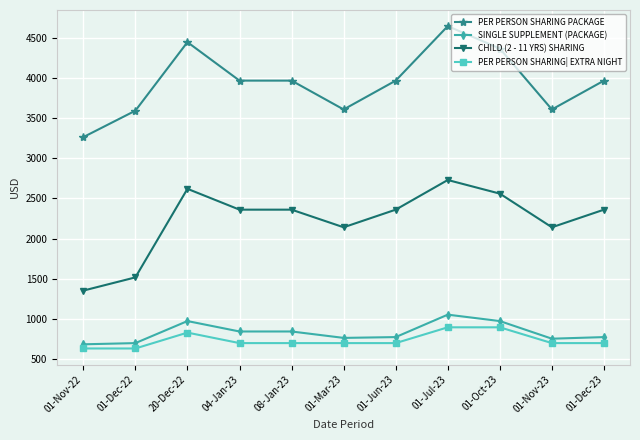

What is the value of the PER PERSON SHARING PACKAGE point at the 7th from the left?

3970